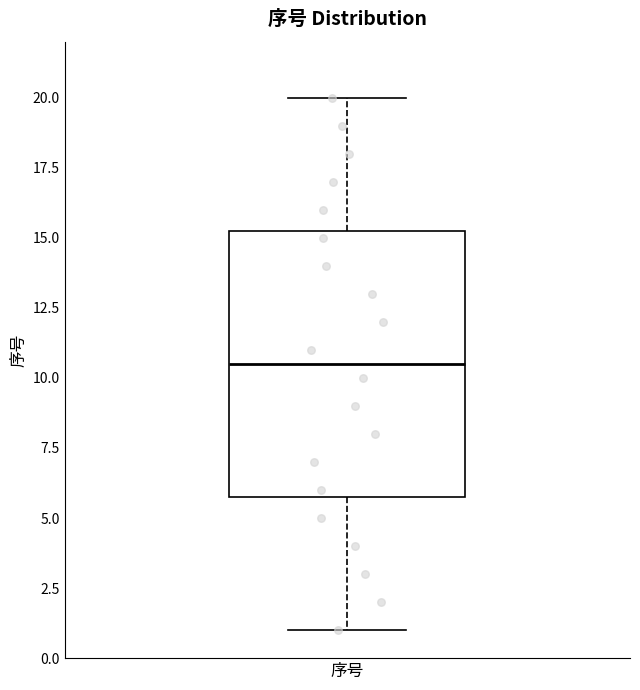

Transcribe this box plot: give where the median line is, the range the box spans, and where the two whiskers end, as read against the y-axis. The values are not printed on the chart, so give them approximately, as read against the axis.

median 10.5, box 6.0 to 15.5, whiskers 1.0 to 20.0